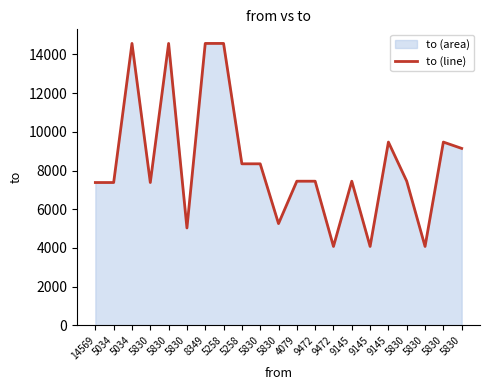

Where does the data first go above 7450?

5034